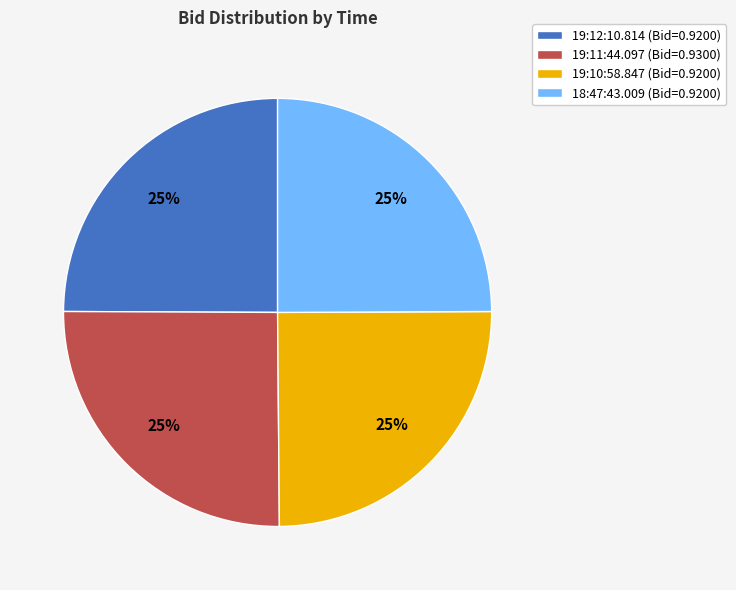

Is it true that 19:12:10.814 is 39% of the pie?

False